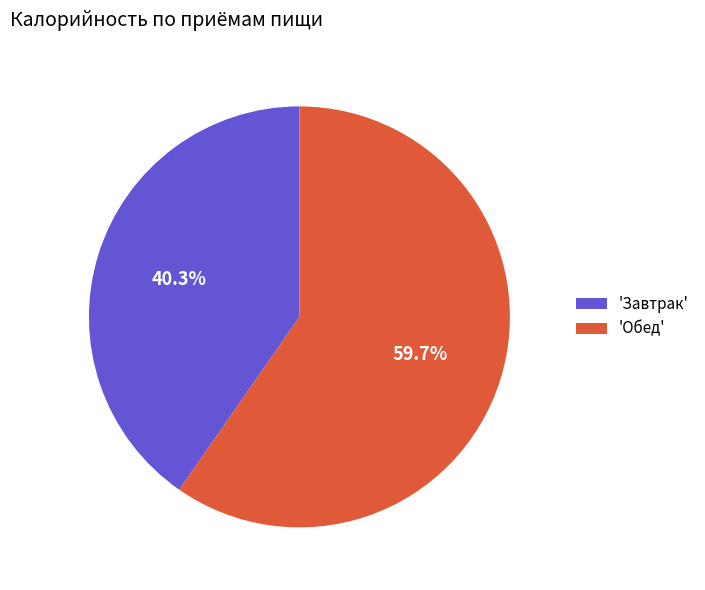

To the nearest percent, what is the difference between the largest and smallest slice percentages?

19%